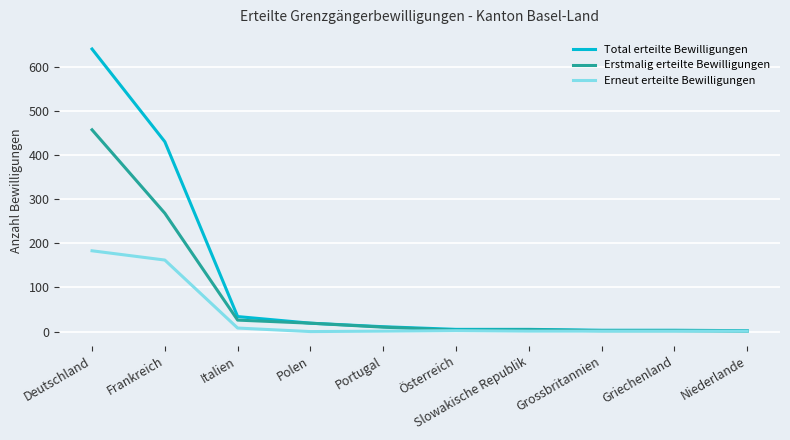

What is the difference between the Erstmalig erteilte Bewilligungen values at Frankreich and Griechenland?

266